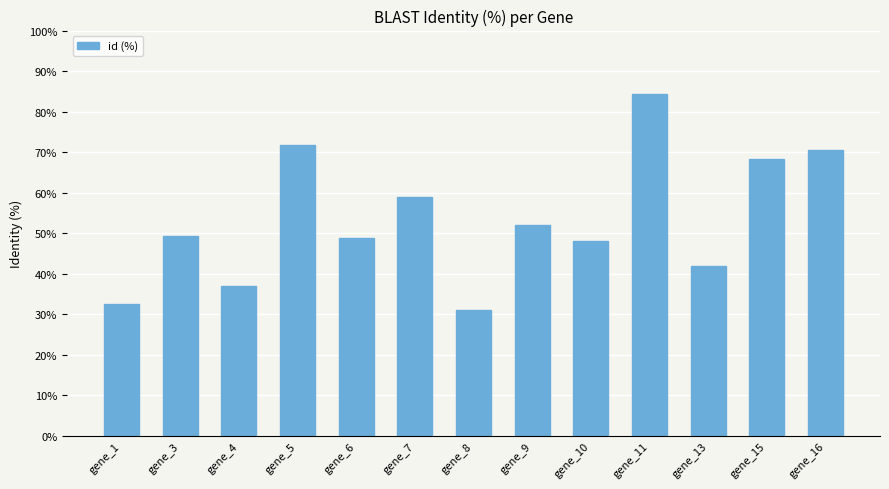

What is the minimum value shown in the chart?

31.0